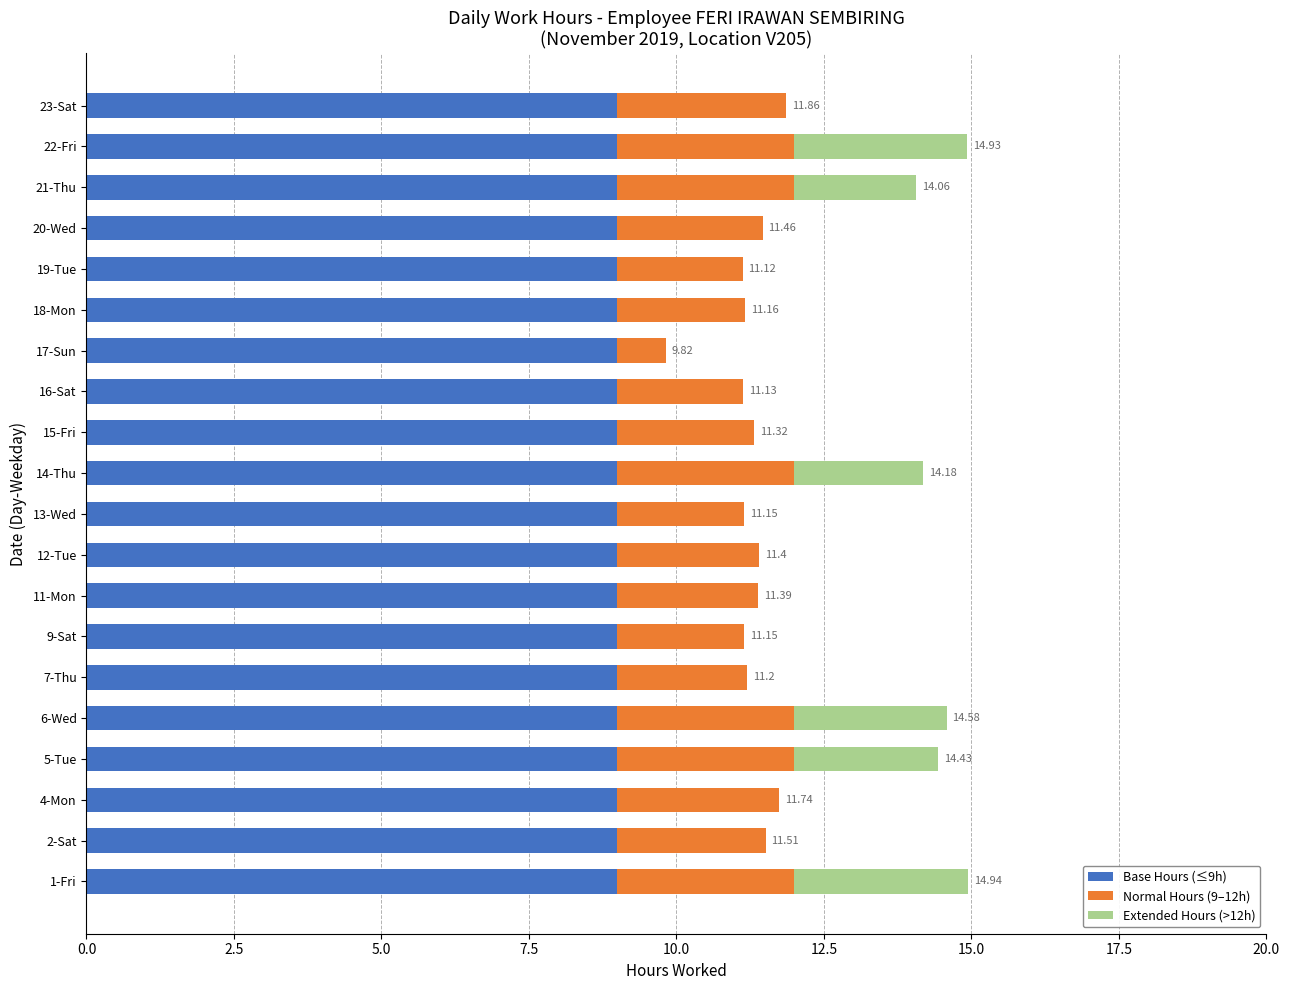

What is the total value across all series at 12-Tue?

11.4